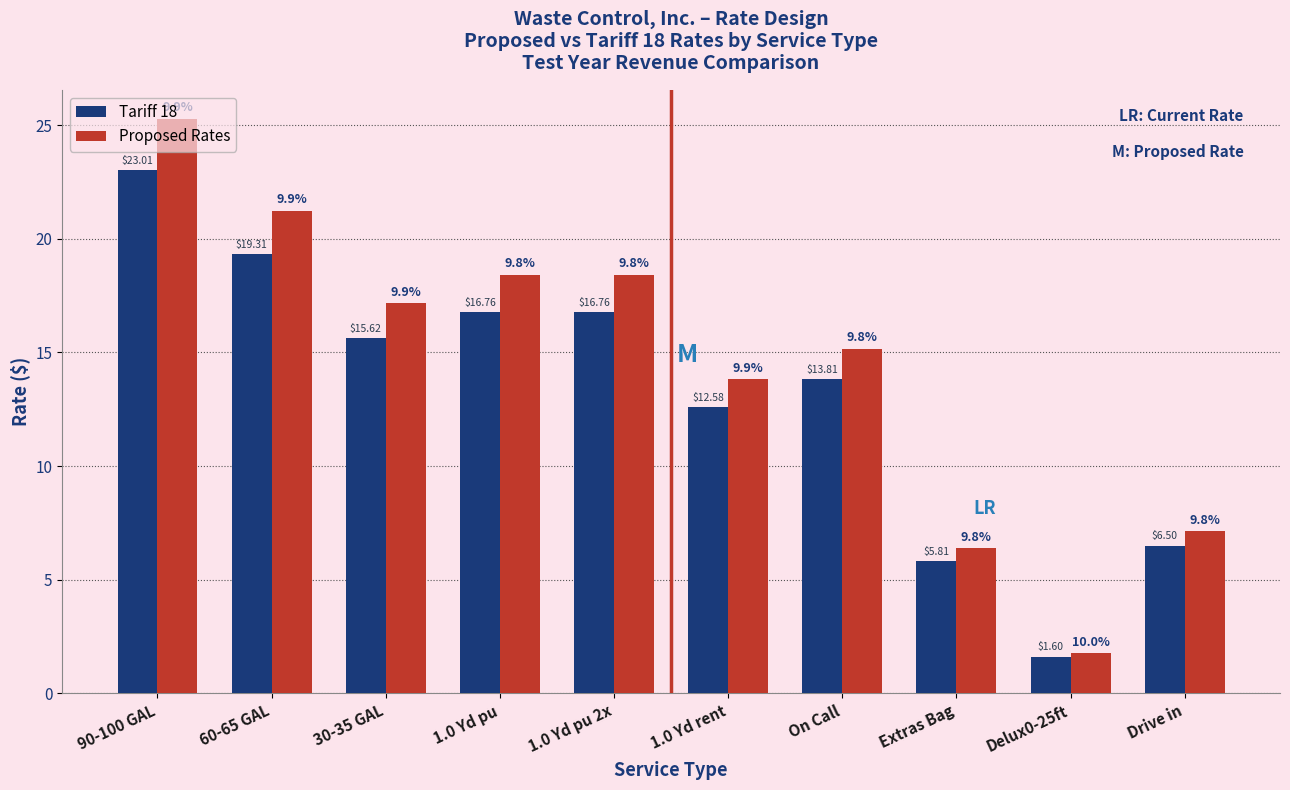

List the series in order of their overall mean, lowest first.

Tariff 18, Proposed Rates